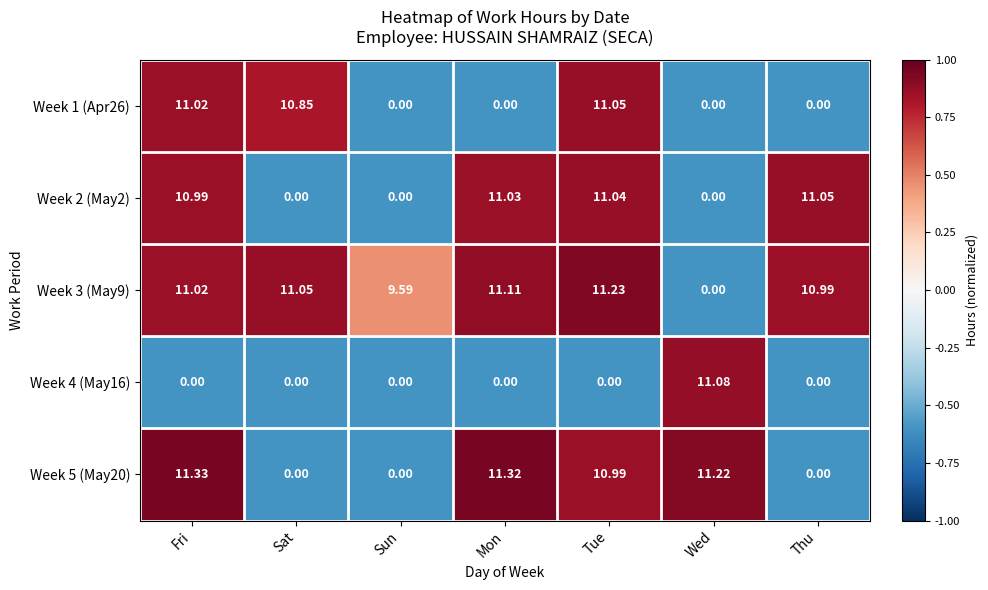

At which category is the sum across all series the highest?

Fri